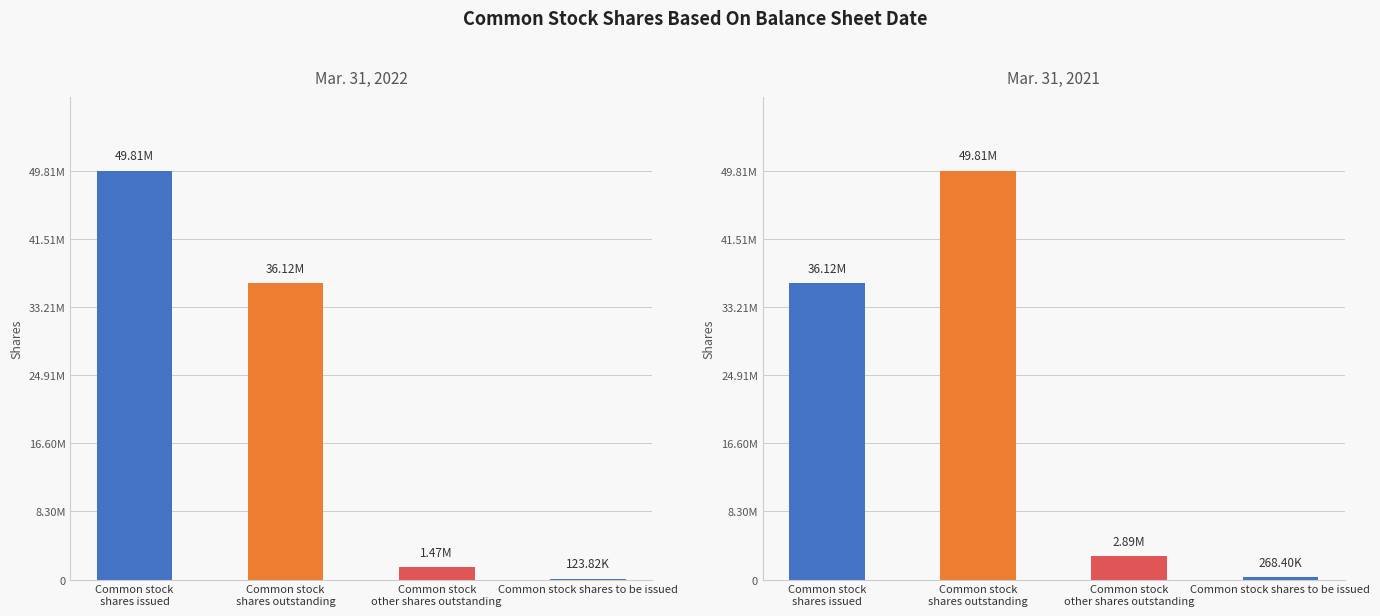

List the series in order of their overall mean, highest first.

Mar. 31, 2021, Mar. 31, 2022